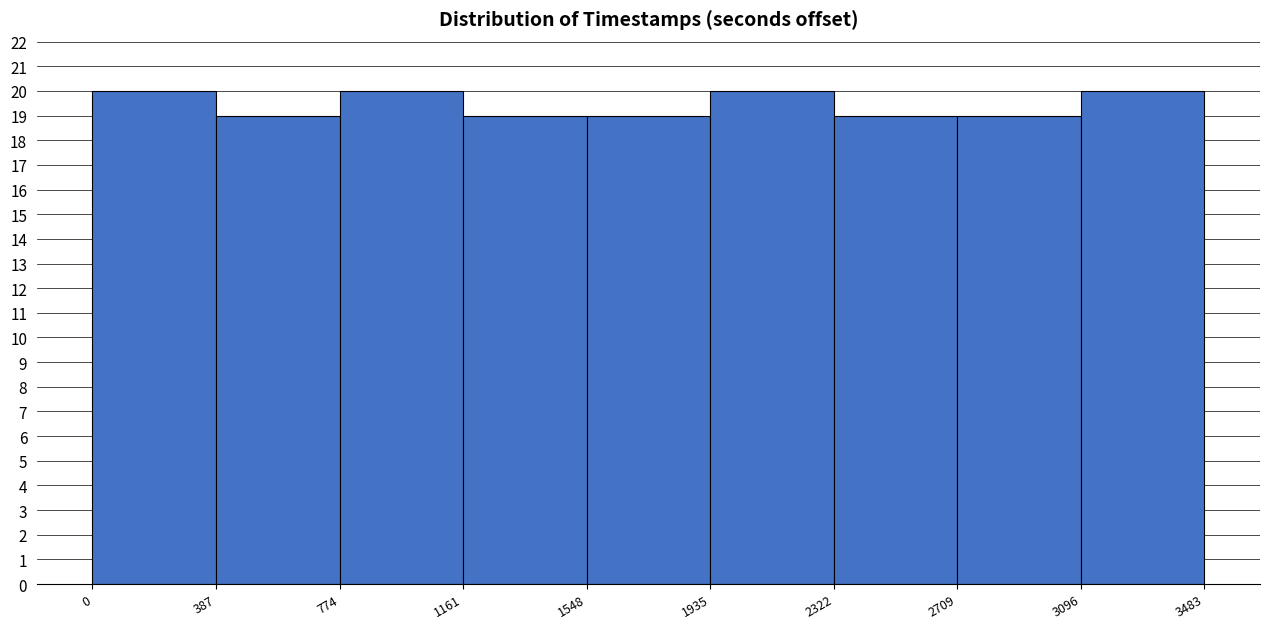

Reading left to right, transcribe this chart: for each bar, give the range it covers on the x-axis and its height. The values are not printed on the chart, so give them approximately, as read against the axis.

0 to 387: 20
387 to 774: 19
774 to 1161: 20
1161 to 1548: 19
1548 to 1935: 19
1935 to 2322: 20
2322 to 2709: 19
2709 to 3096: 19
3096 to 3483: 20